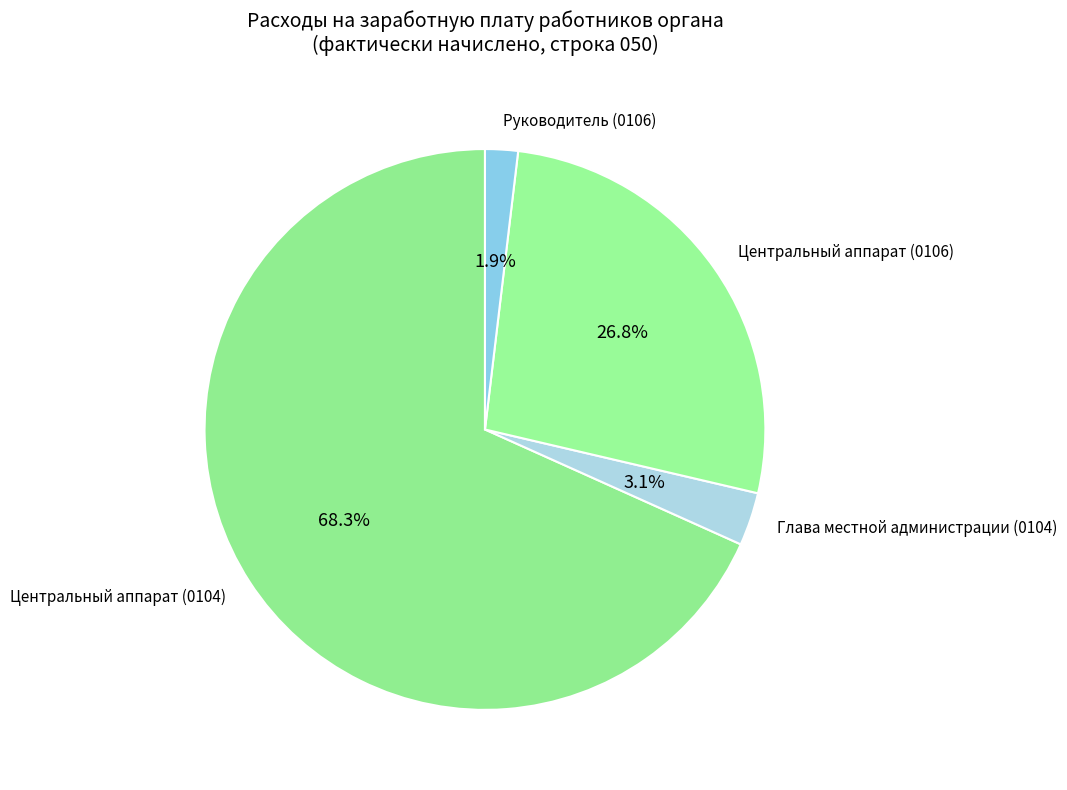

Do Руководитель (0106) and Центральный аппарат (0104) together represent more than half of the pie?

Yes